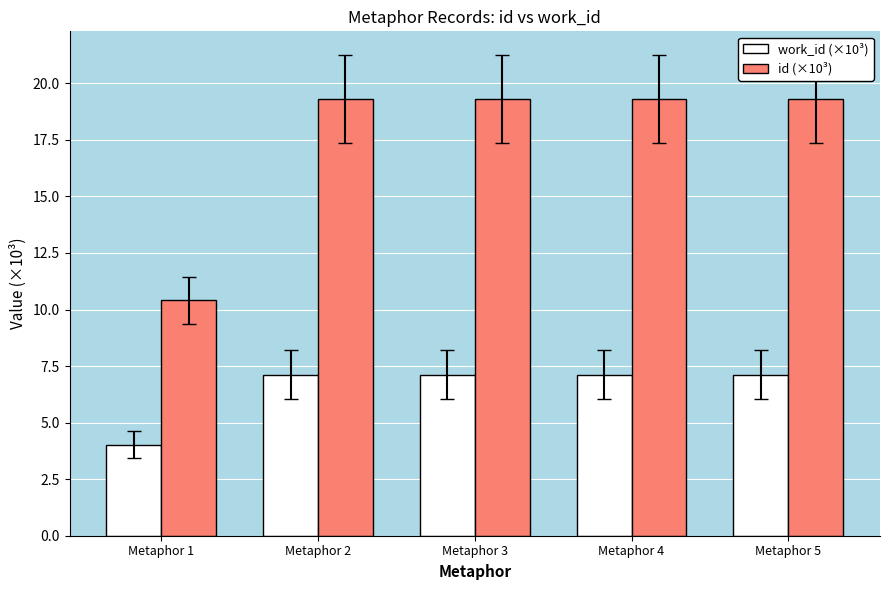

Reading left to right, what are all the values shown in this chart?

work_id (×10³): Metaphor 1=4.0	Metaphor 2=7.1	Metaphor 3=7.1	Metaphor 4=7.1	Metaphor 5=7.1
id (×10³): Metaphor 1=10.4	Metaphor 2=19.3	Metaphor 3=19.3	Metaphor 4=19.3	Metaphor 5=19.3